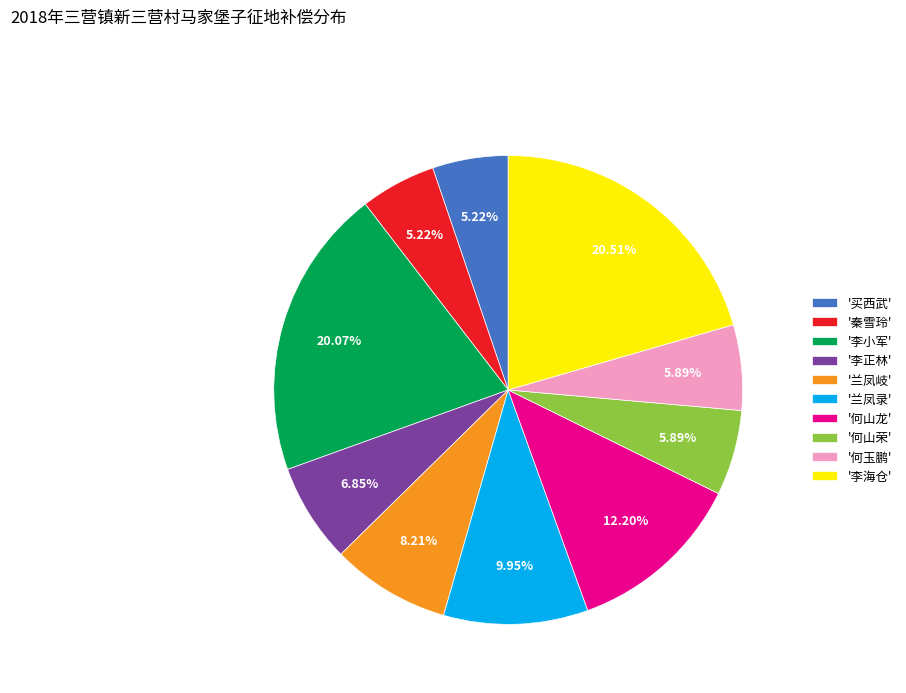

Which has a higher value, '买西武' or '何山荣'?

'何山荣'